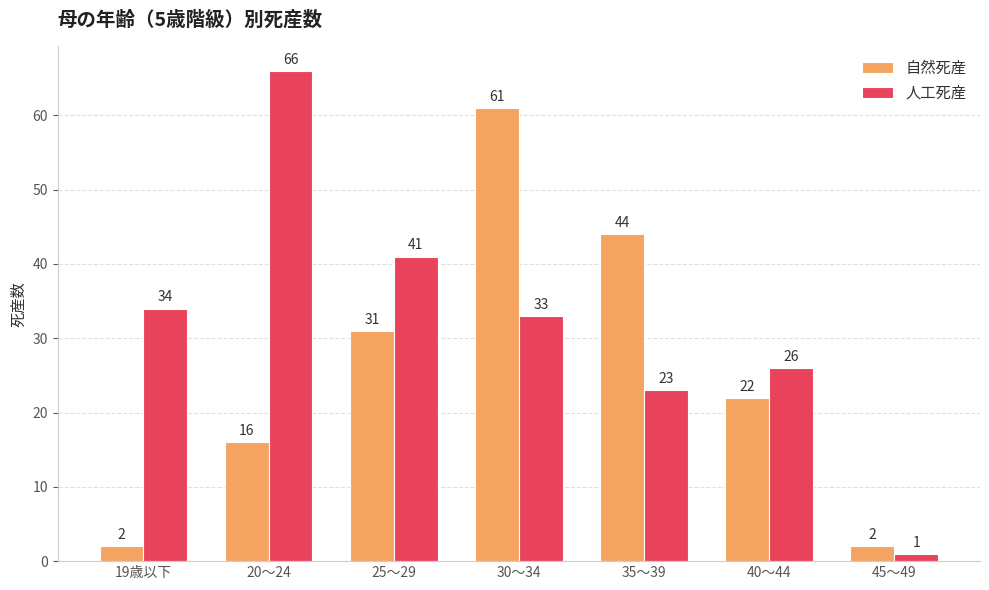

The value of 人工死産 at 40～44 is 26. True or false?

True